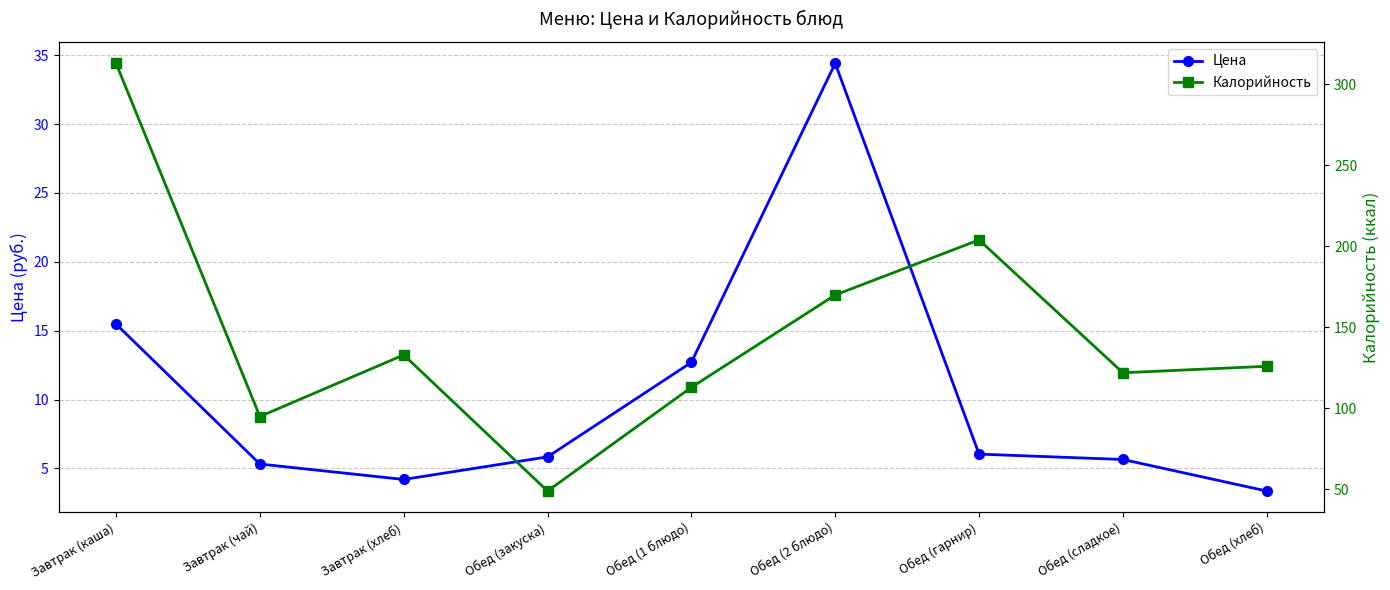

Count the number of data series in this chart.

2